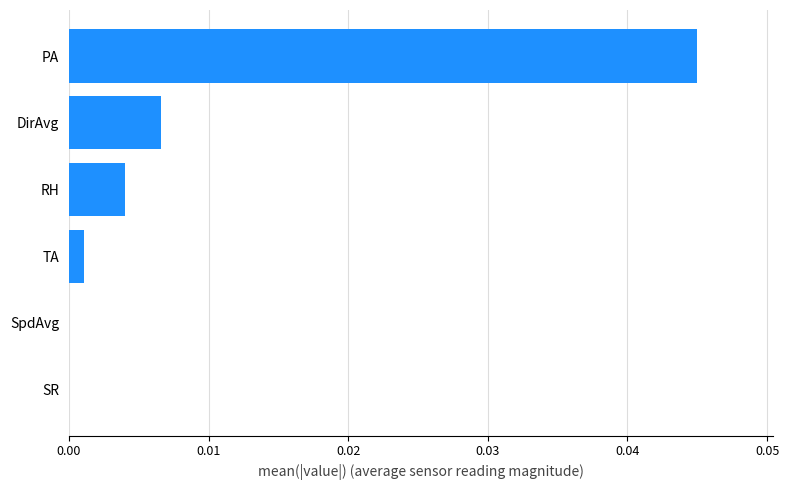

Which has a higher value, TA or SpdAvg?

TA